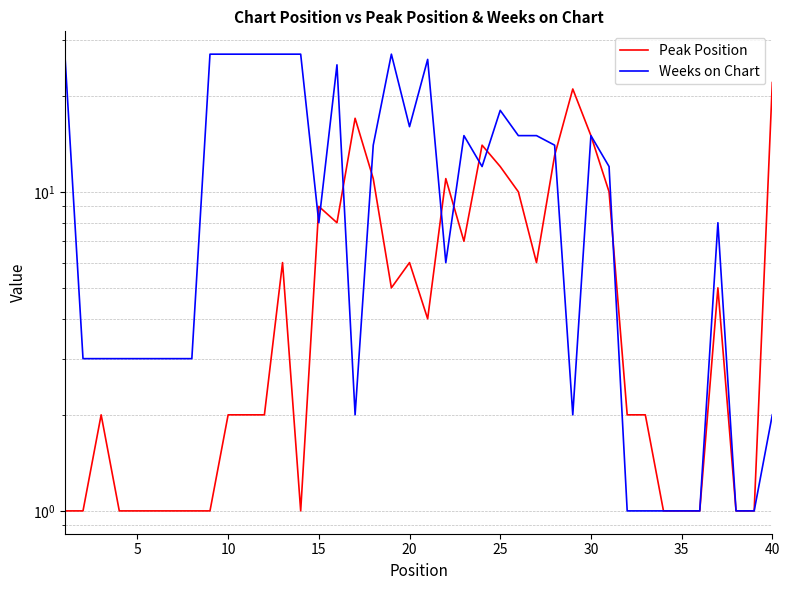

What is the average value of the Weeks on Chart series?

12